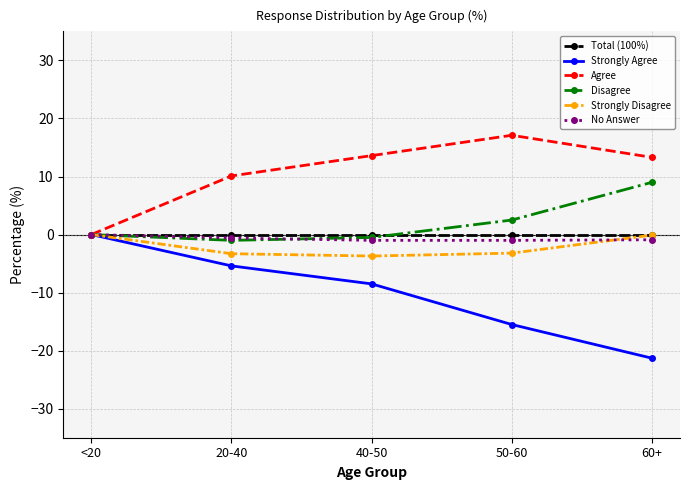

What is the label of the 2nd point from the left?

20-40